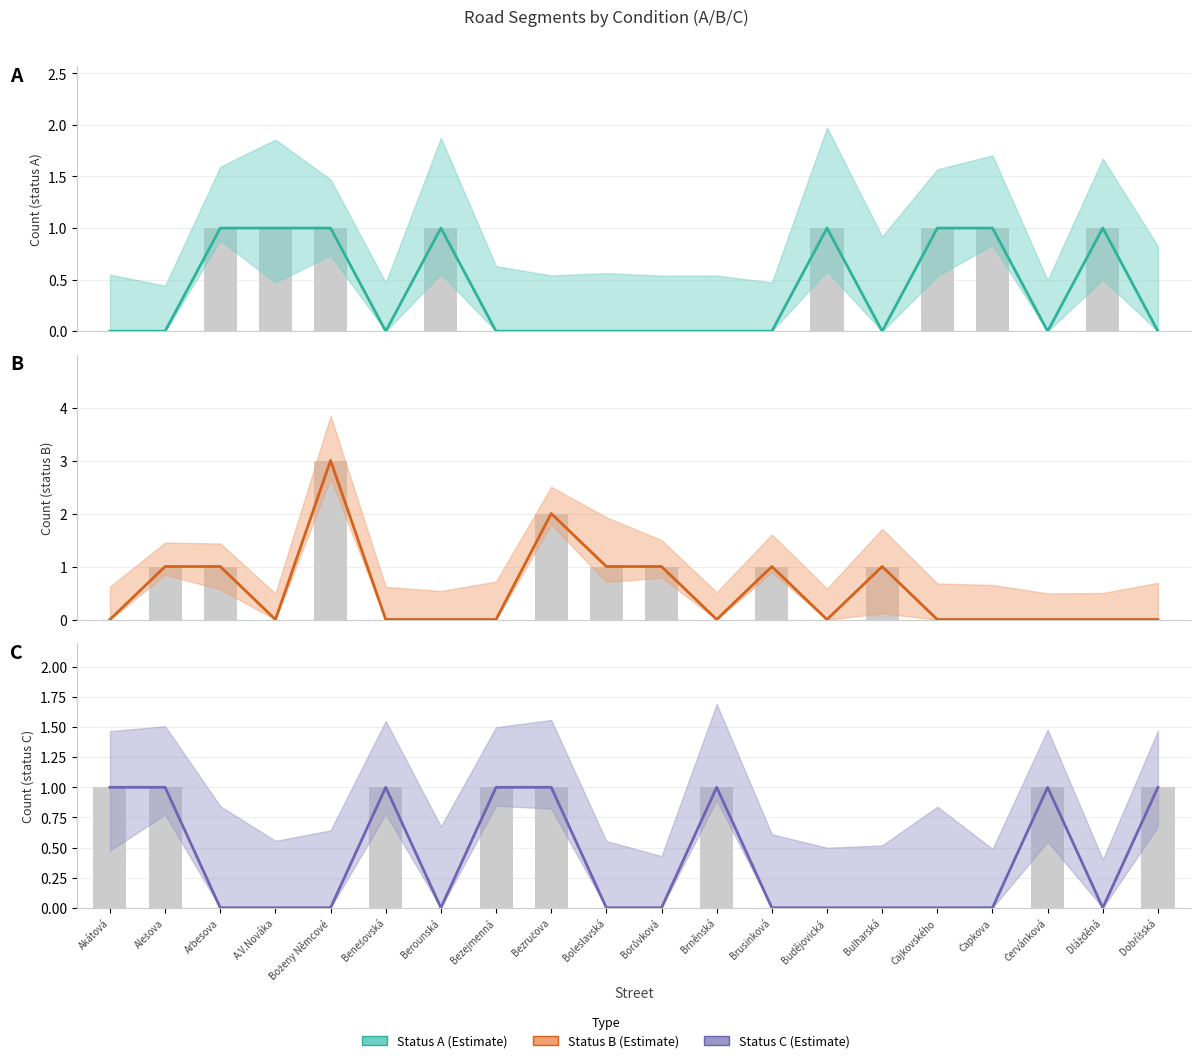

Which series changed the most between Borůvková and Čajkovského?

Estimate (A)